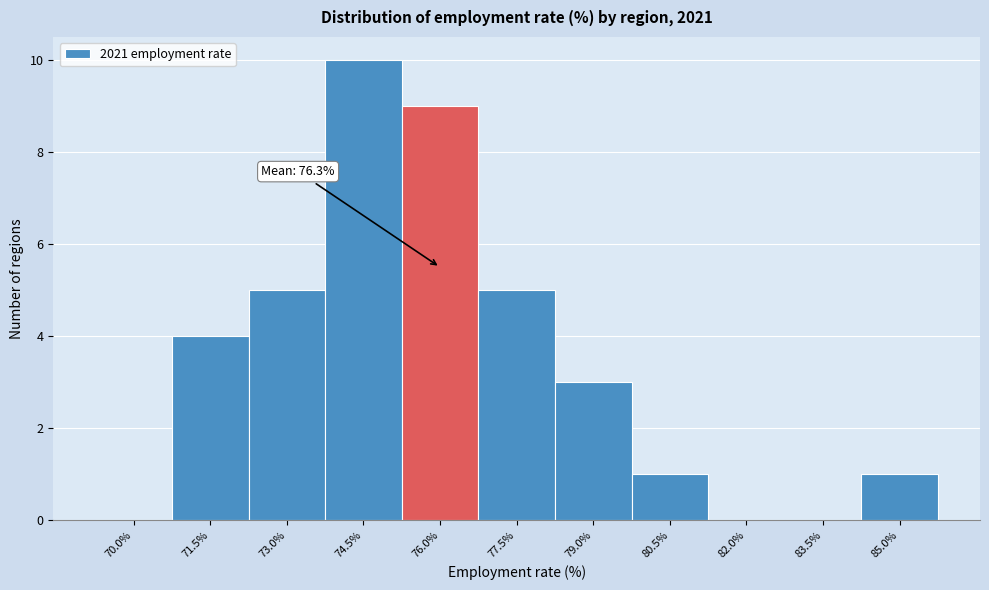

Reading right to left, list all the values displayed in this chart.

85.0%=1	83.5%=0	82.0%=0	80.5%=1	79.0%=3	77.5%=5	76.0%=9	74.5%=10	73.0%=5	71.5%=4	70.0%=0